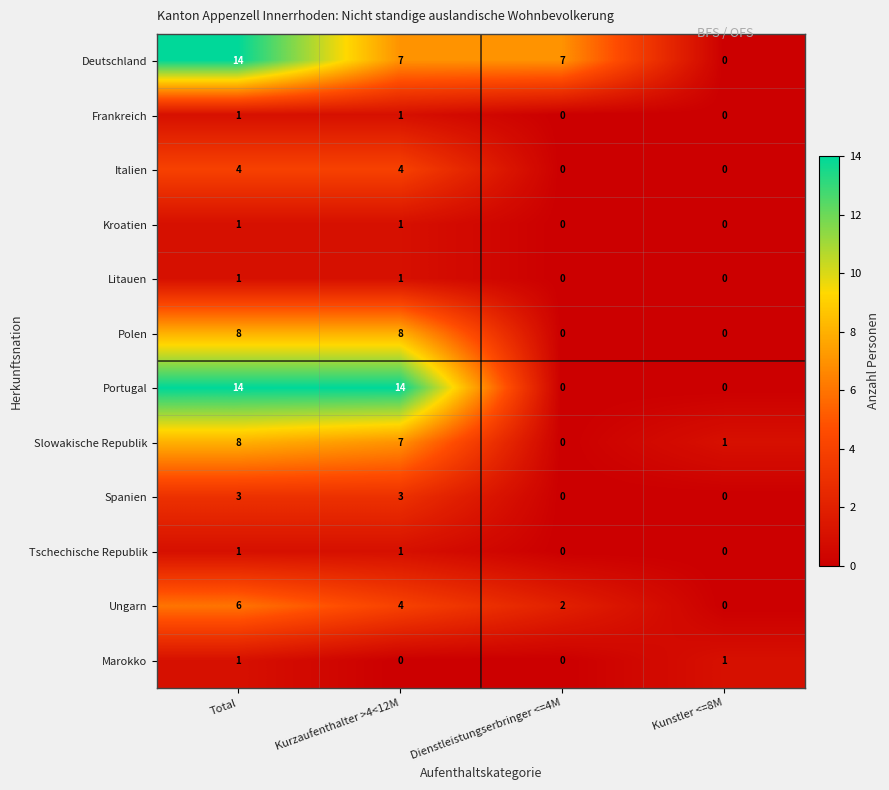

Is it true that Kroatien equals 1 at Kurzaufenthalter >4<12M?

True